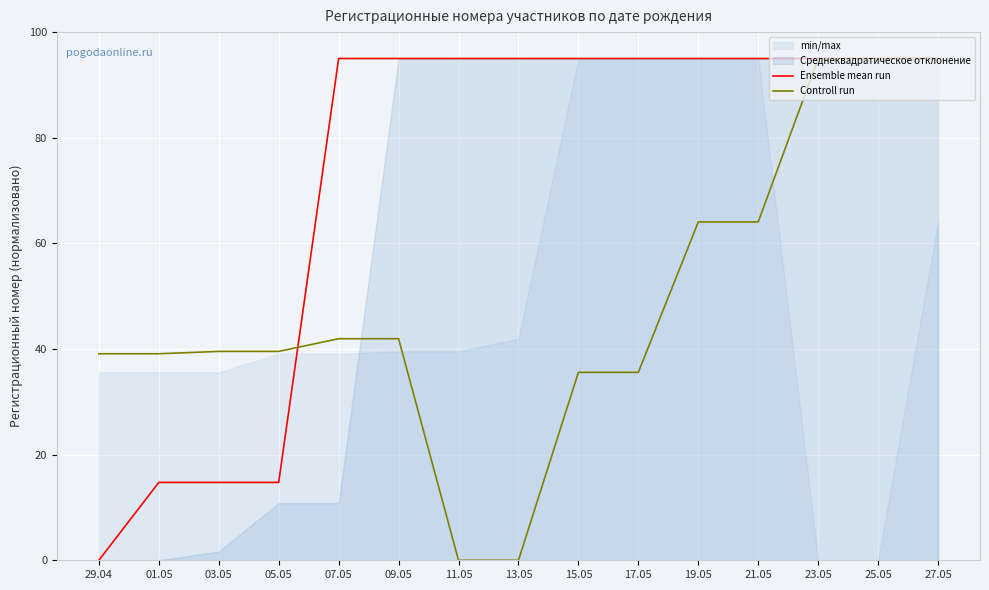

True or false: Ensemble mean run has more than 2 interior local peaks.

False